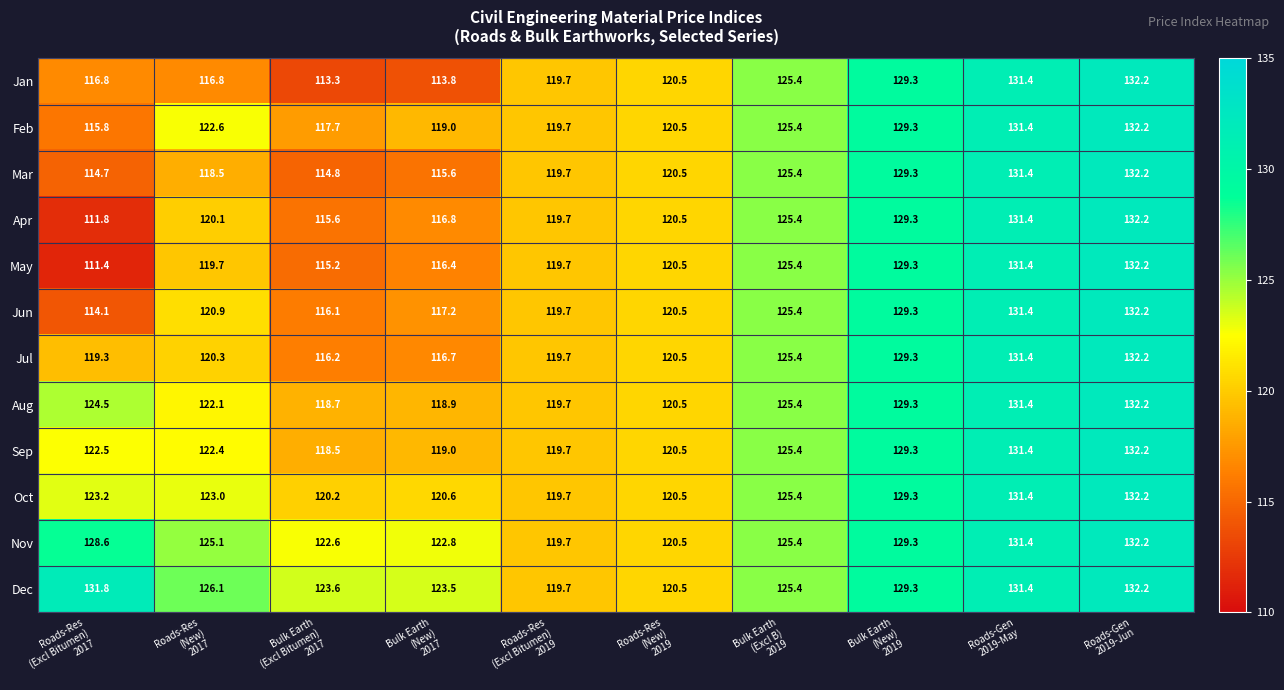

Count the number of data series in this chart.

12